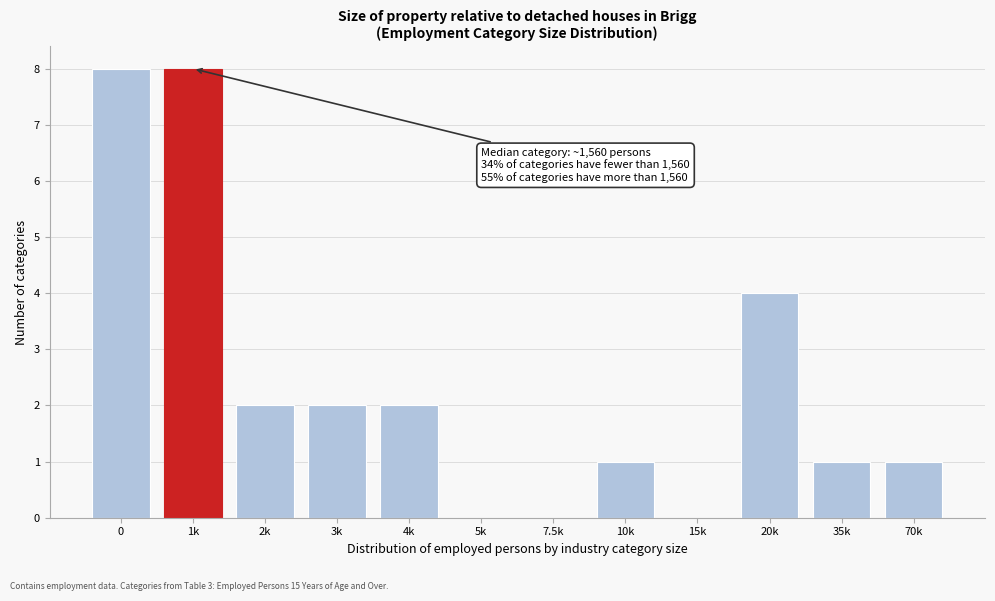

Reading right to left, what are all the values shown in this chart?

70k=1	35k=1	20k=4	15k=0	10k=1	7.5k=0	5k=0	4k=2	3k=2	2k=2	1k=8	0=8